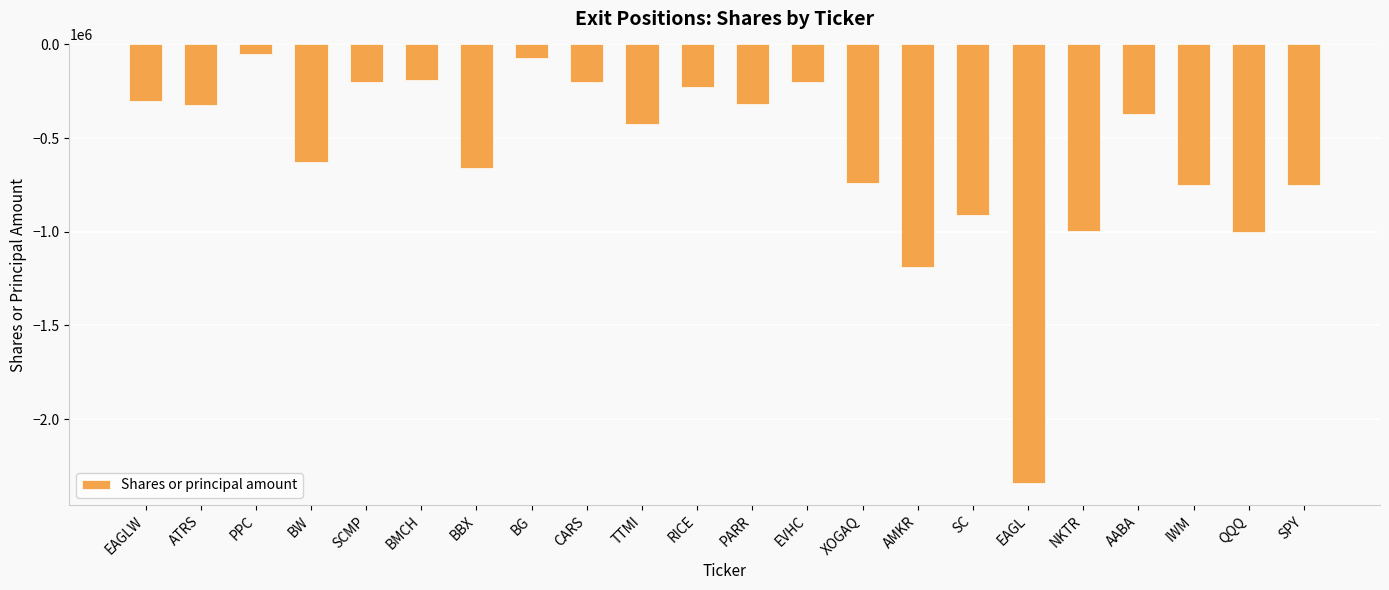

Is it true that the value at SC is -237817?

False